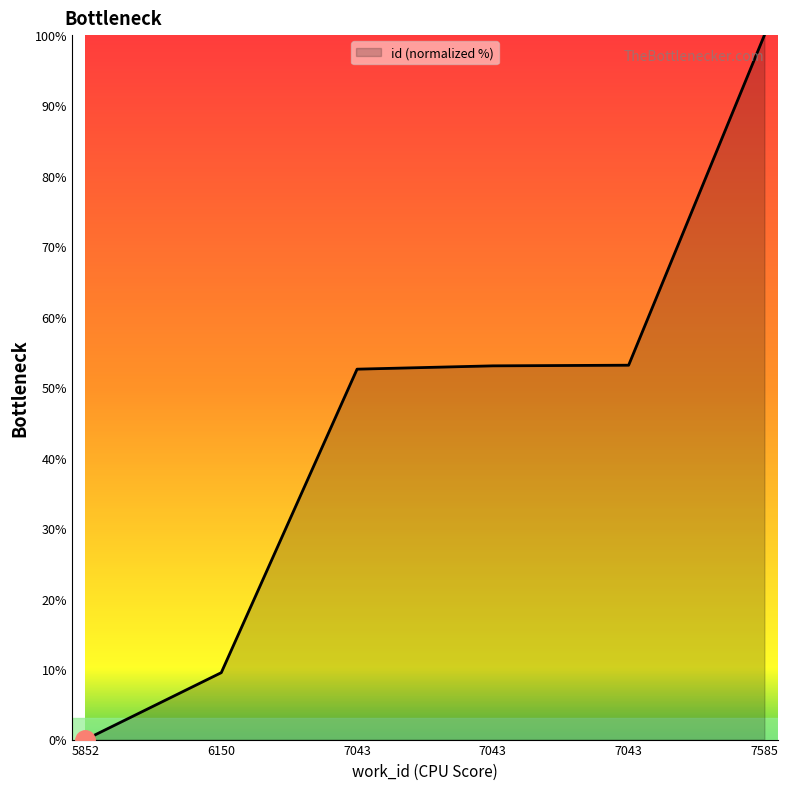

How many series are shown in this chart?

1